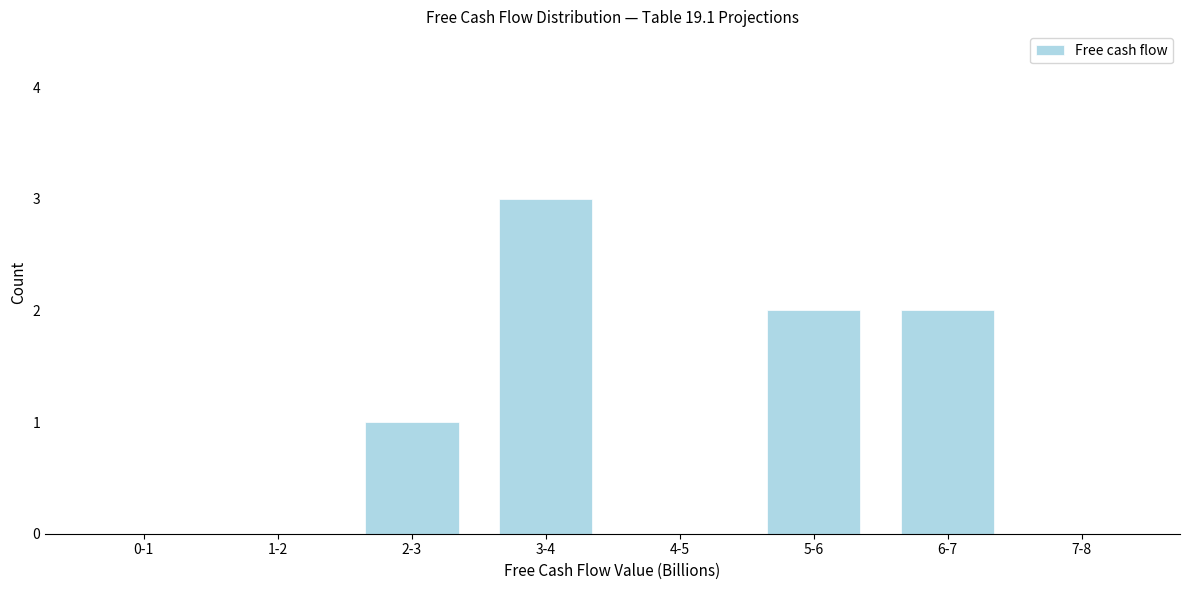

Reading right to left, transcribe all the data shown in this chart.

7-8=0	6-7=2	5-6=2	4-5=0	3-4=3	2-3=1	1-2=0	0-1=0